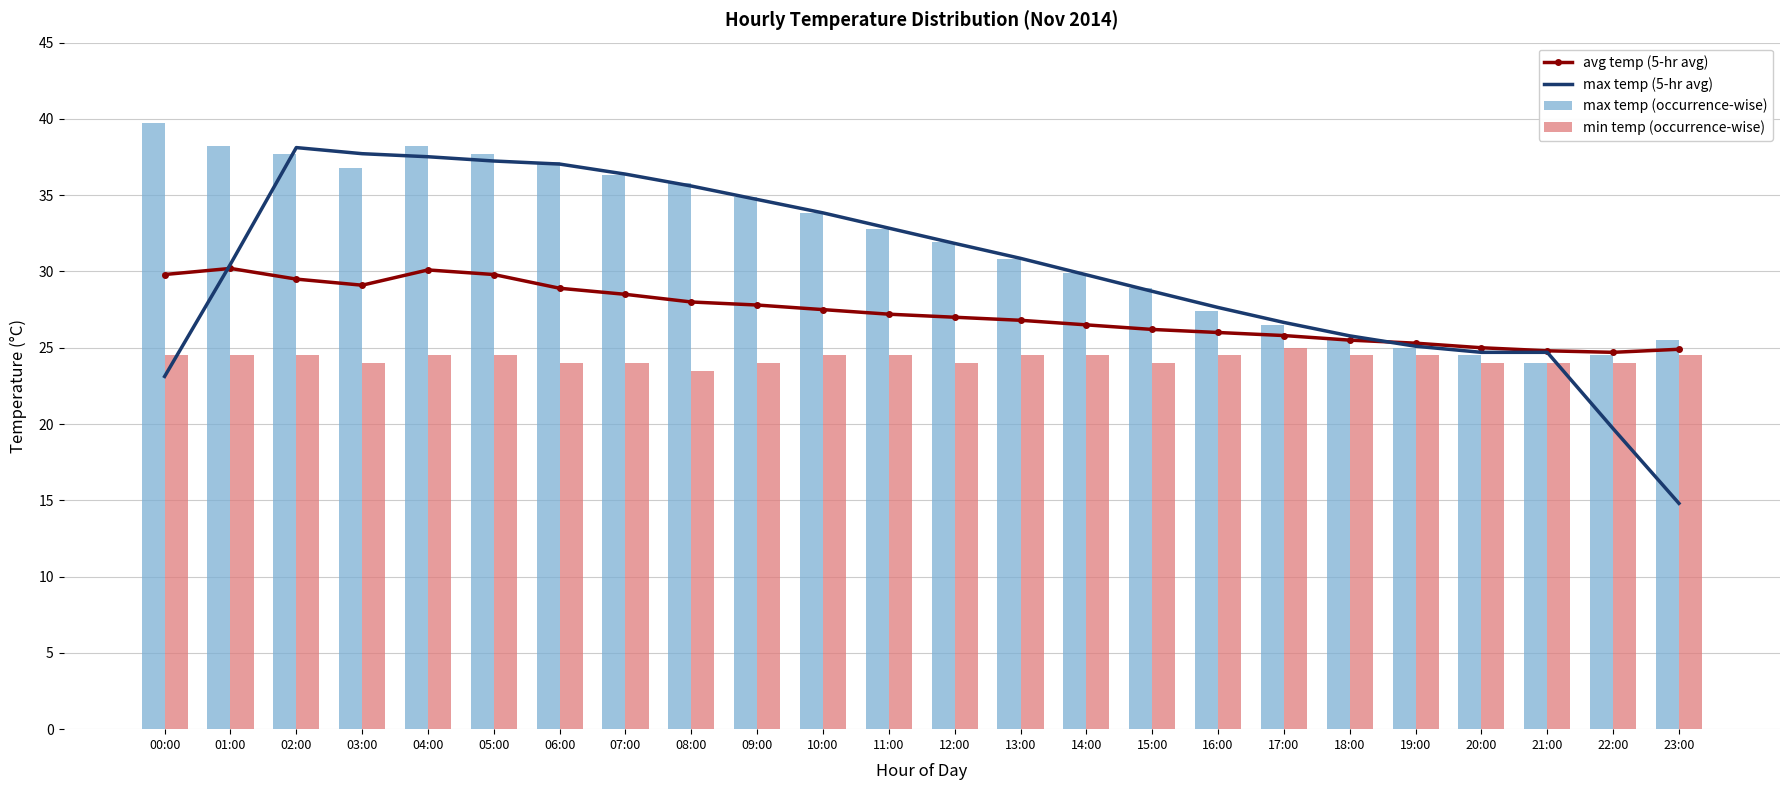

At which category is the sum across all series the highest?

04:00